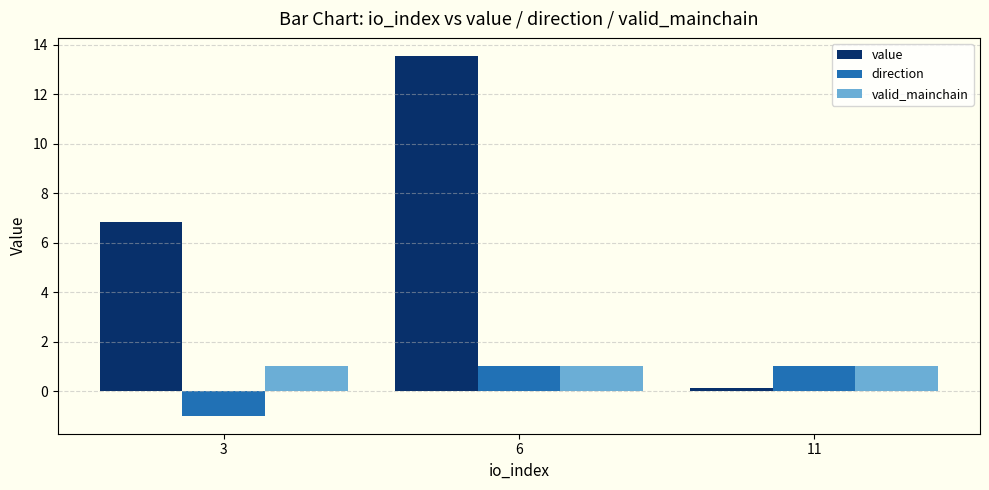

Reading right to left, transcribe all the data shown in this chart.

value: 11=0.1	6=13.6	3=6.8
direction: 11=1.0	6=1.0	3=-1.0
valid_mainchain: 11=1.0	6=1.0	3=1.0